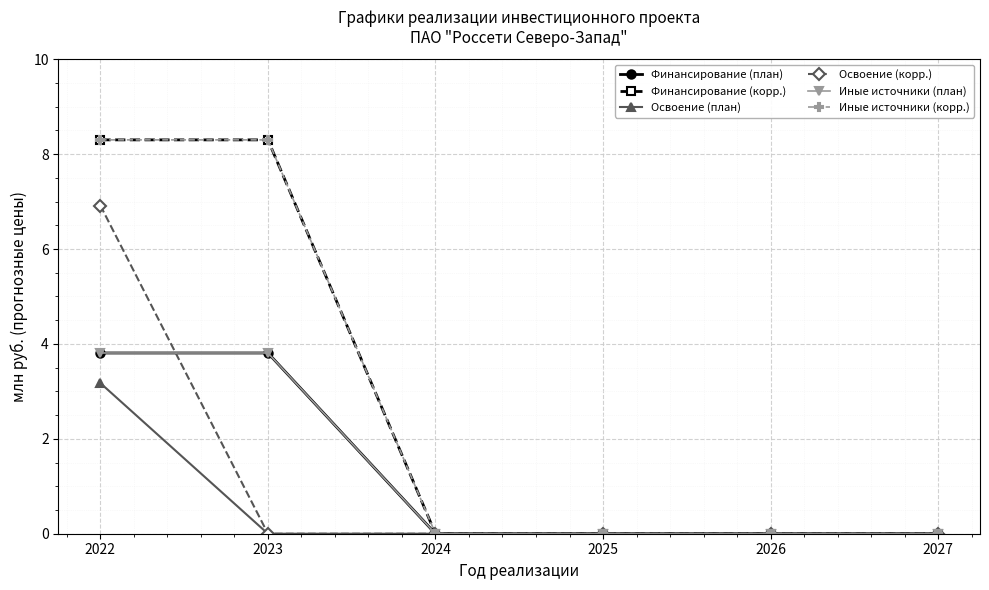

Is this an area chart (filled region under the line)?

No